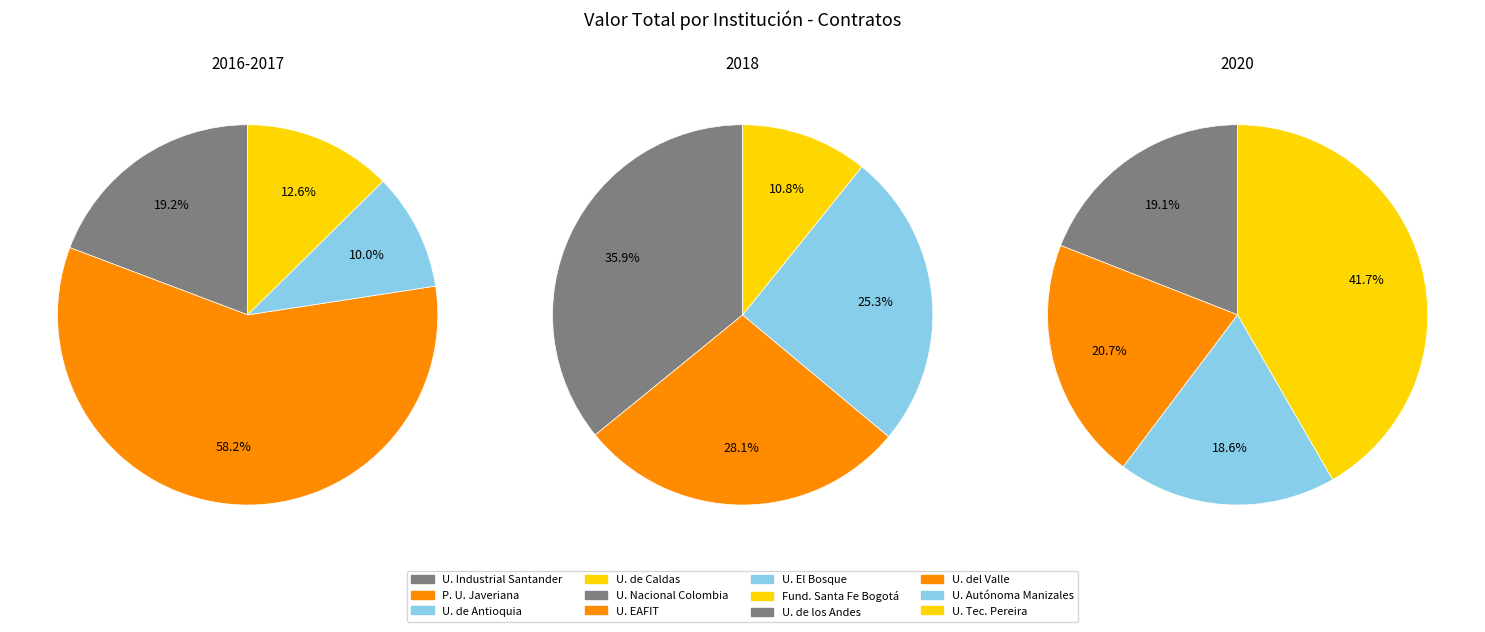

What percentage do UNIVERSIDAD TECNOLOGICA DE PEREIRA and FUNDACION SANTA FE DE BOGOTA together represent?

8.4%